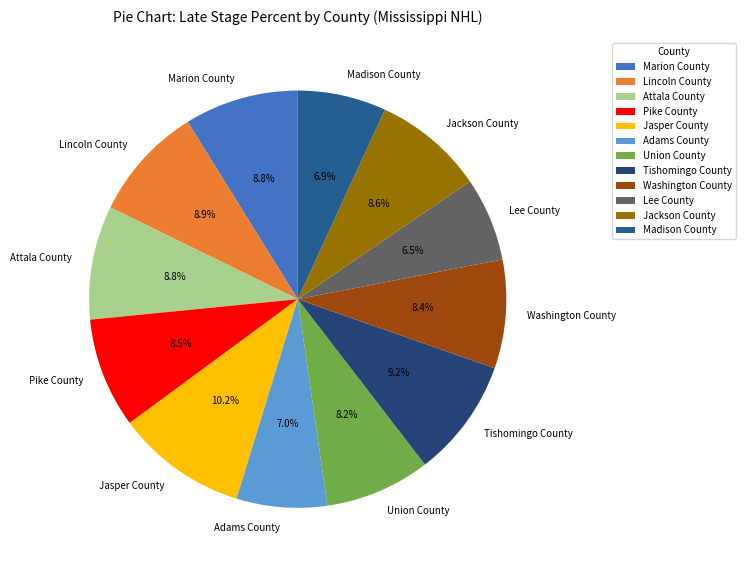

How much of the chart is everything except Jasper County?

89.8%